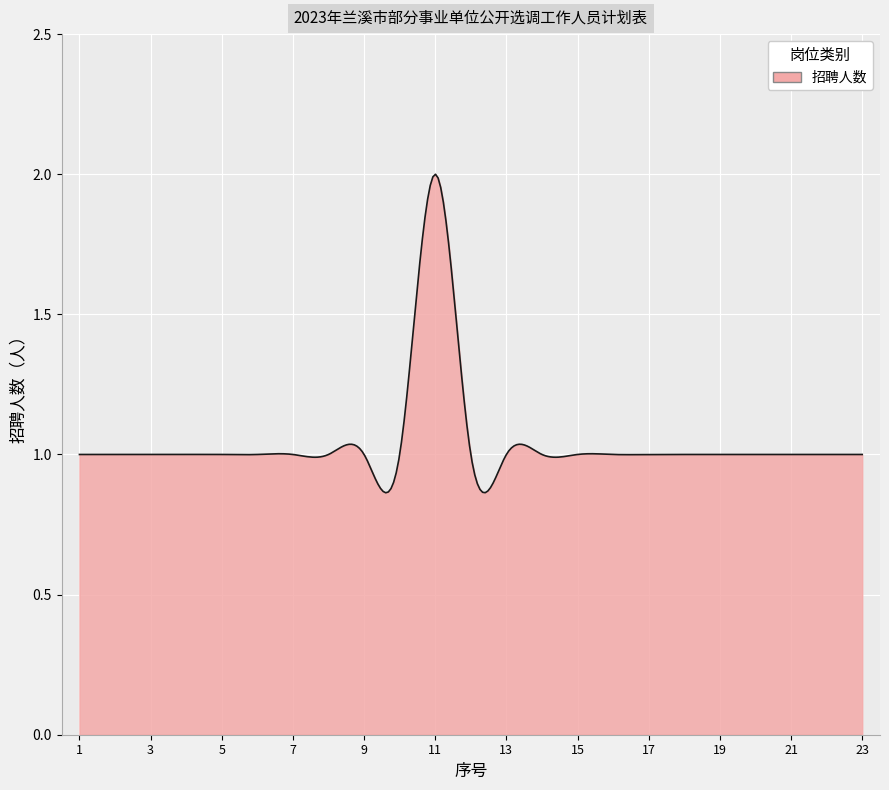

What is the difference between the maximum and minimum values?

1.1